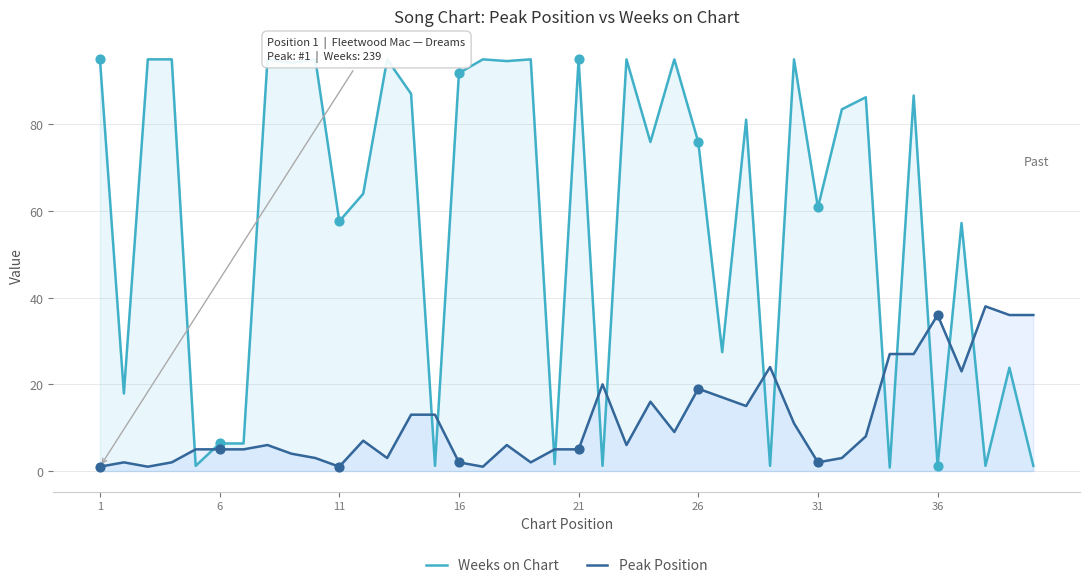

Which series reaches the maximum Y coordinate?

Weeks on Chart